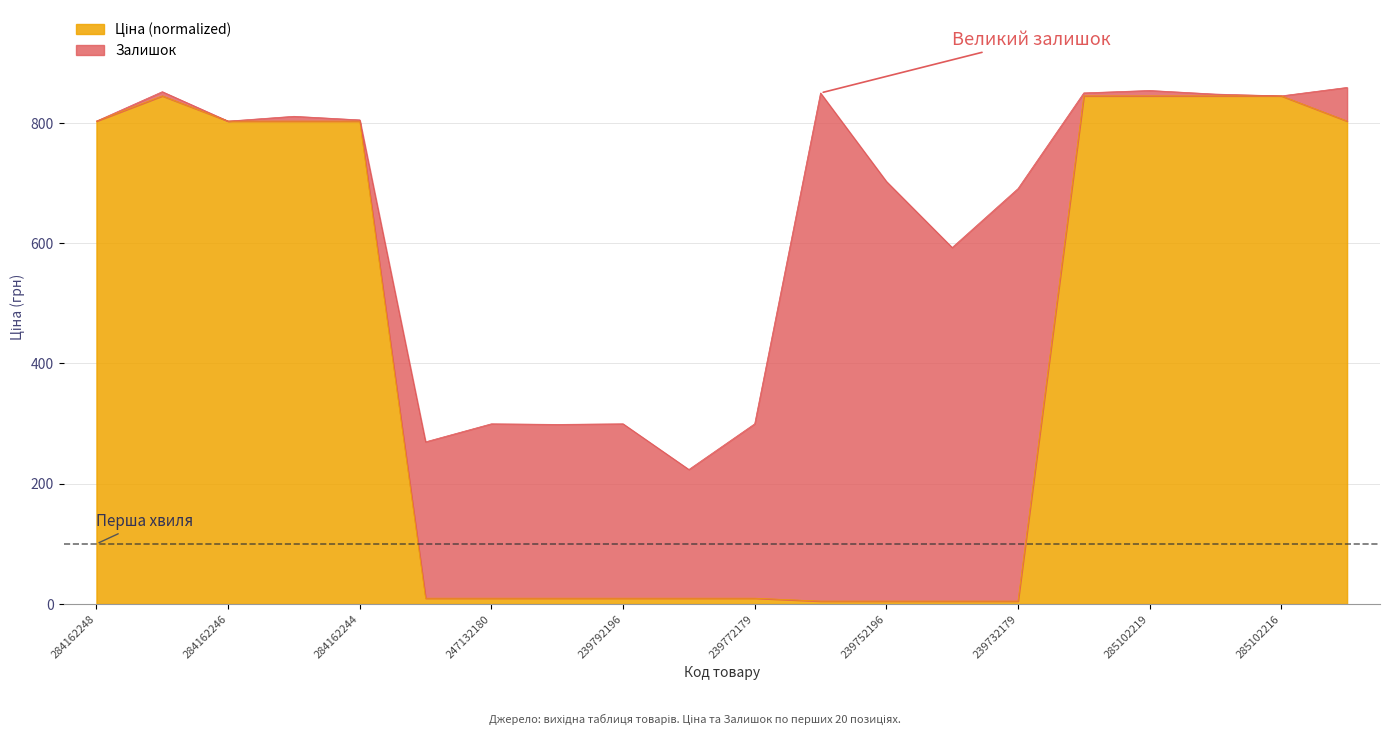

Reading left to right, extract all data points from this chart.

803.1	845.0	803.1	803.1	803.1	9.7	9.7	9.7	9.7	9.7	9.7	4.8	4.8	4.8	4.8	845.0	845.0	845.0	845.0	803.1